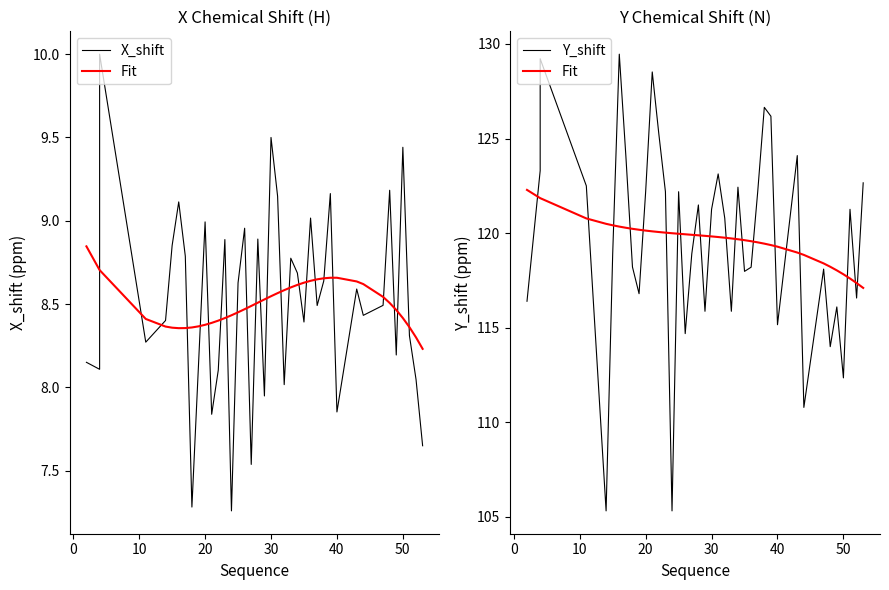

Which series has the largest total across all categories?

Y_shift